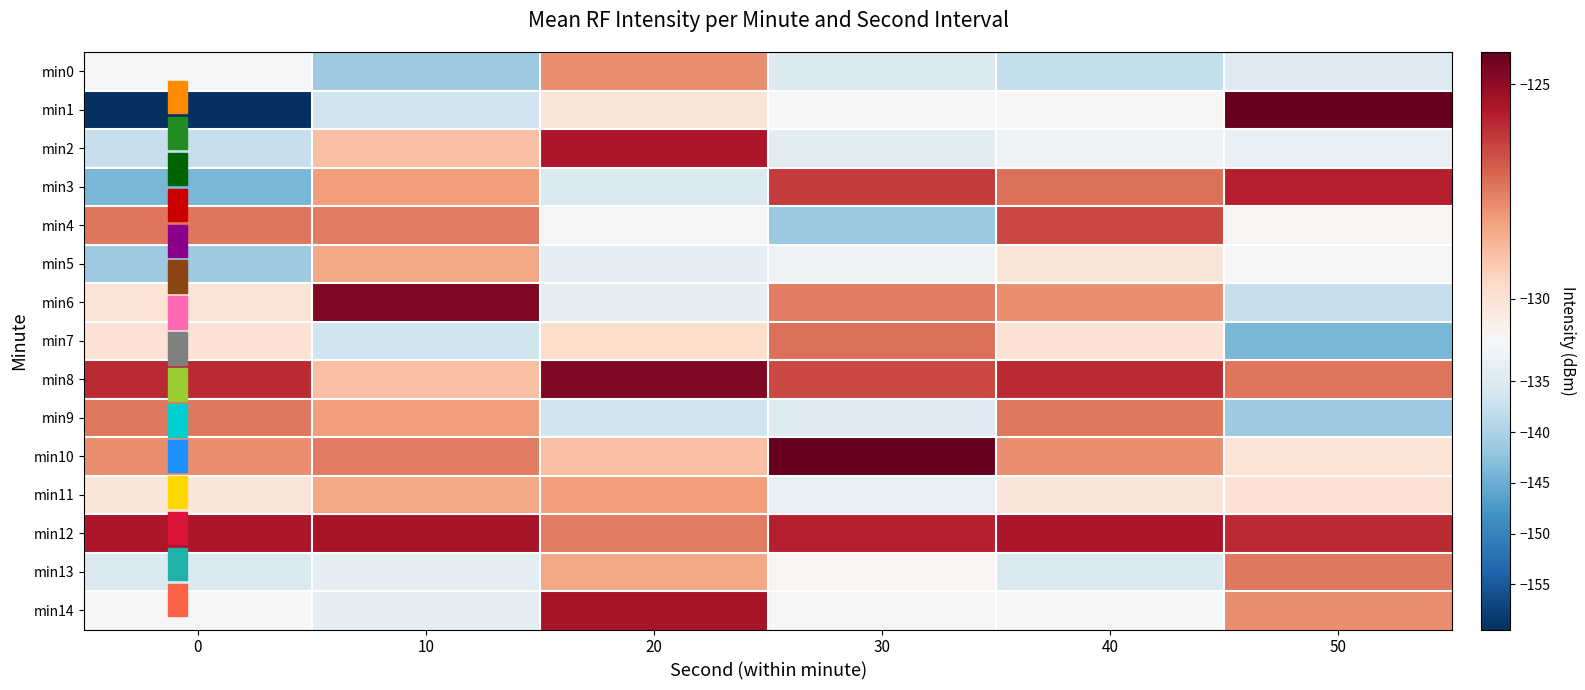

Rank the series at 40 from lowest to highest value.

min0, min13, min2, min14, min1, min5, min11, min7, min6, min10, min9, min3, min4, min8, min12